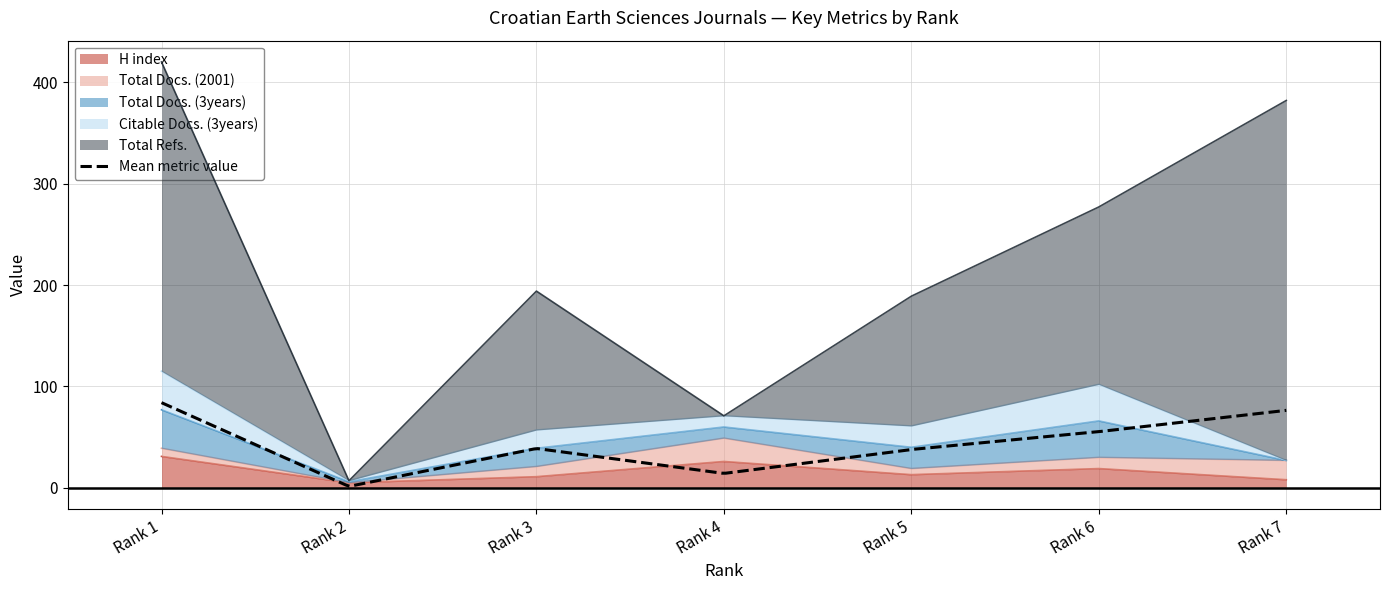

How many values in Total Docs. (2001) are above zero?

6